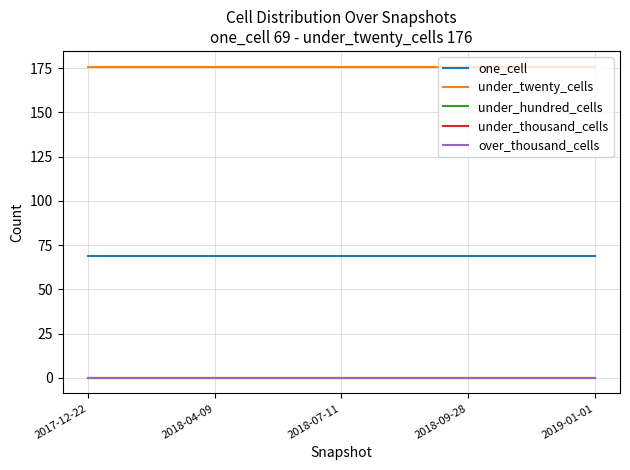

Reading left to right, what are all the values shown in this chart?

one_cell: 69	69	69	69	69
under_twenty_cells: 176	176	176	176	176
under_hundred_cells: 0	0	0	0	0
under_thousand_cells: 0	0	0	0	0
over_thousand_cells: 0	0	0	0	0